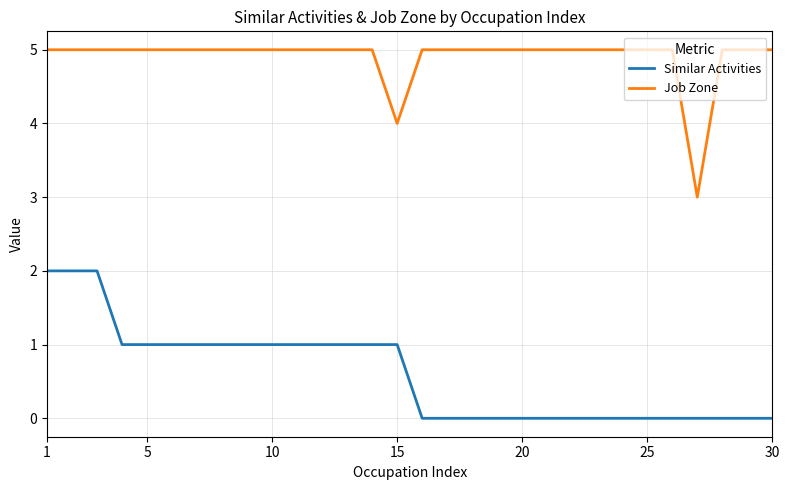

Rank the series by their average value, from lowest to highest.

Similar Activities, Job Zone